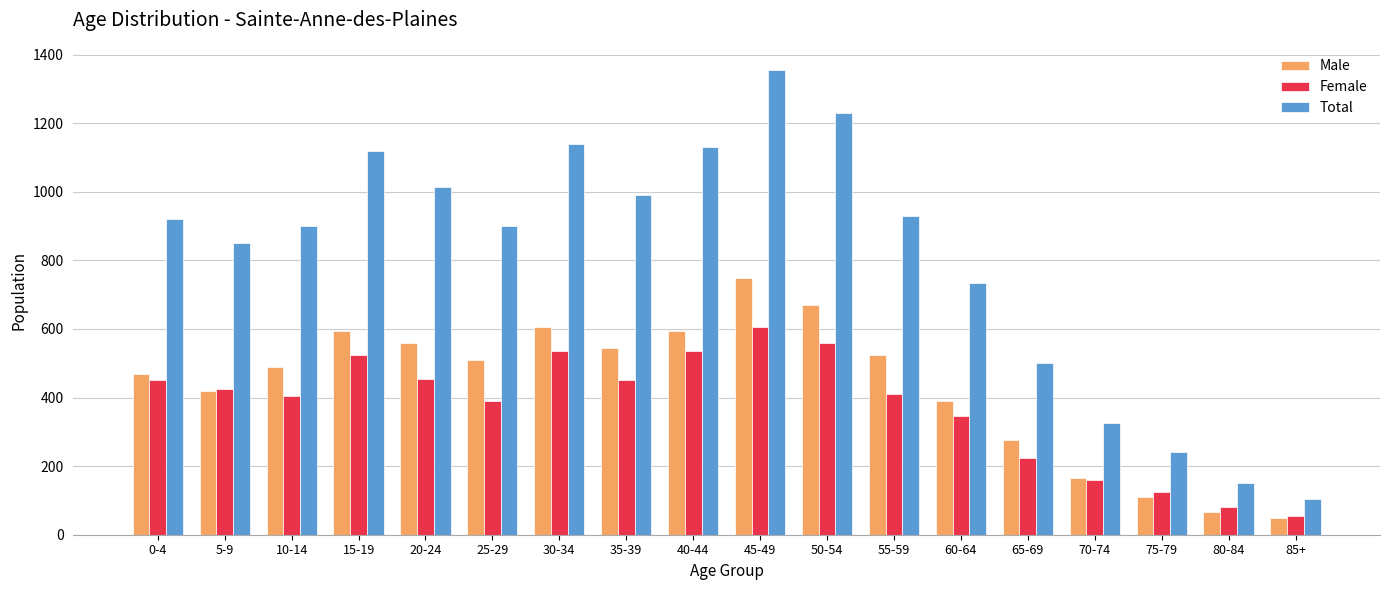

How many bars are there in total?

54